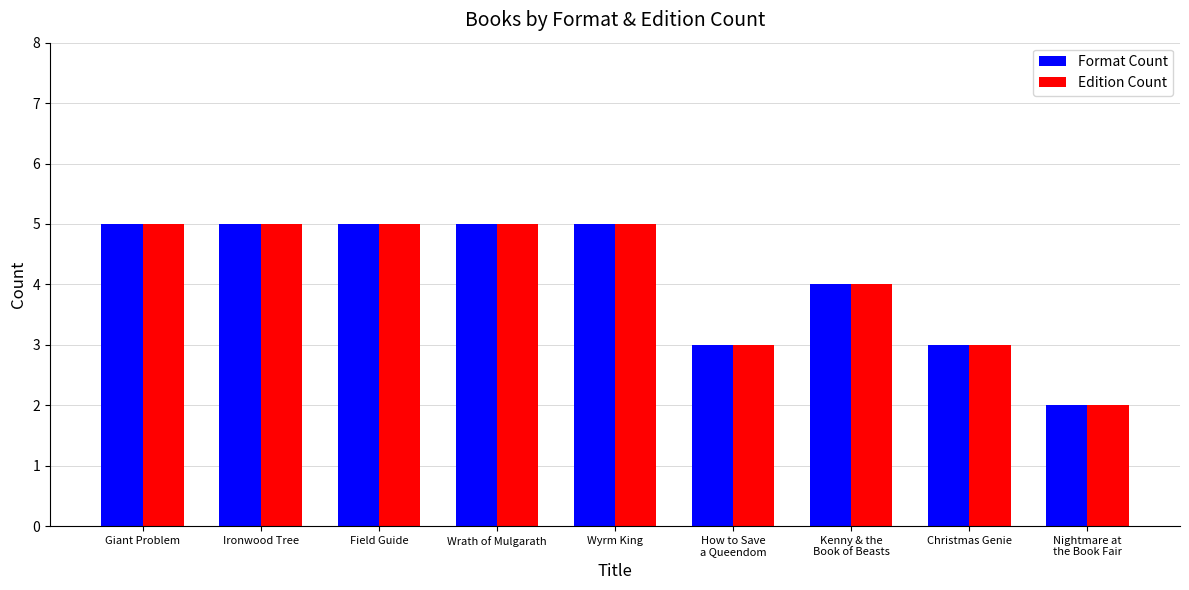

What is the lowest value of the Edition Count series?

2